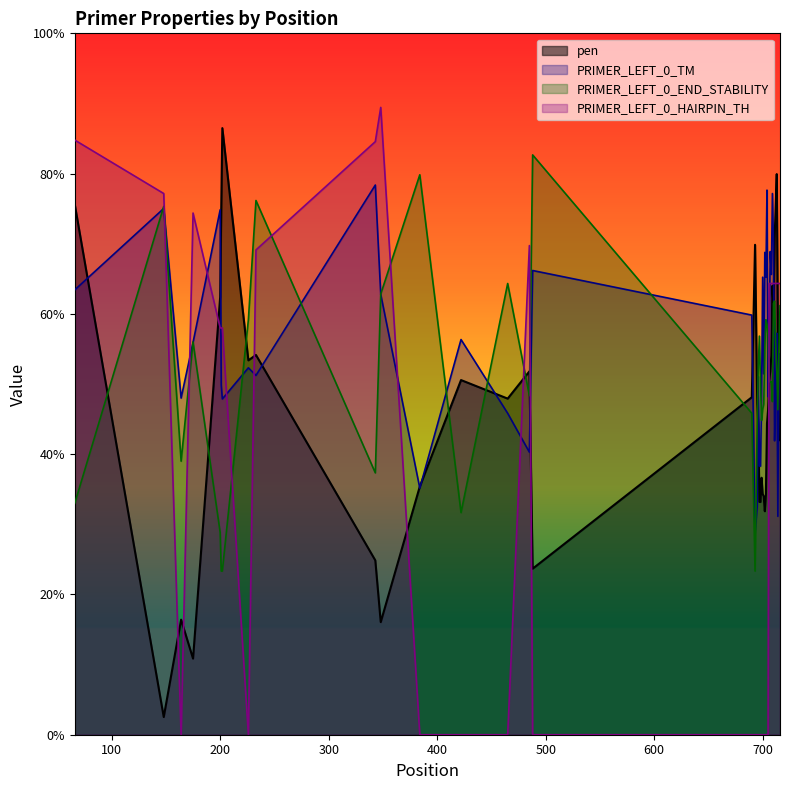

Which series changed the most between 164 and 716?

PRIMER_LEFT_0_HAIRPIN_TH